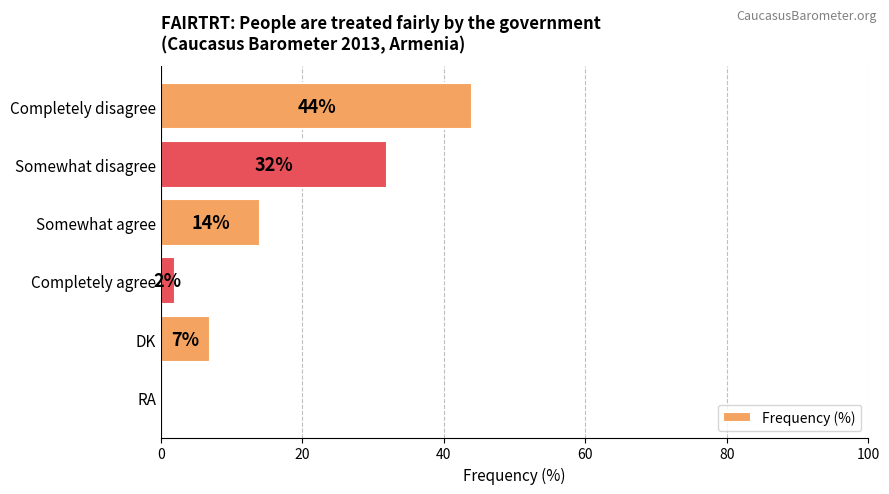

At which category does the chart reach its peak across all series?

Completely disagree